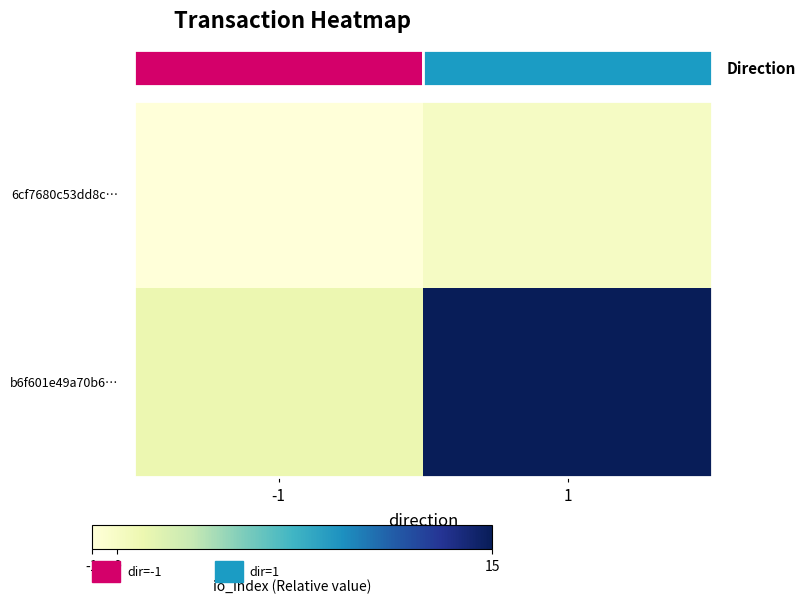

How many data points does each series have?

2